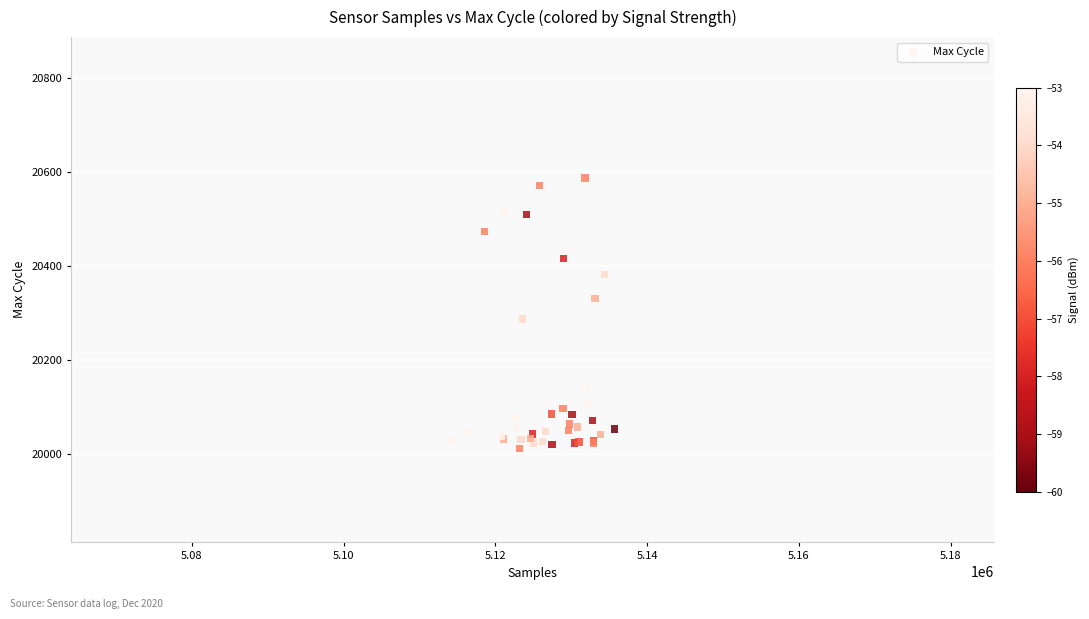

What Y value in the scatter plot is closest to 20299?

20287